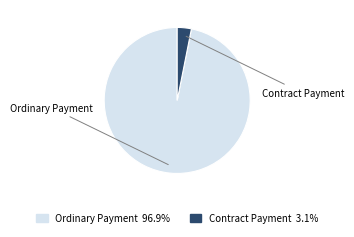

What is the largest slice in the pie chart?

Ordinary Payment